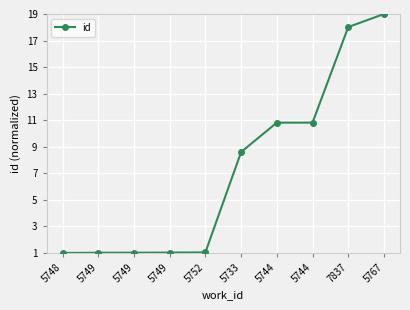

What is the difference between the maximum and second lowest values?

18.0